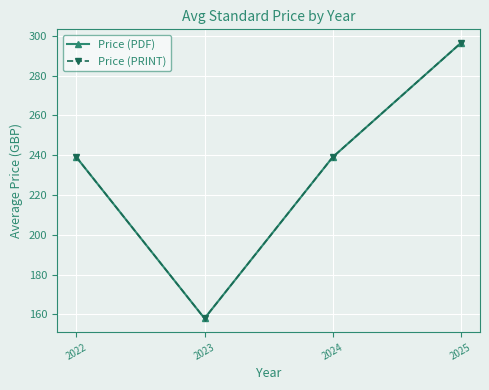

Is this an area chart (filled region under the line)?

No